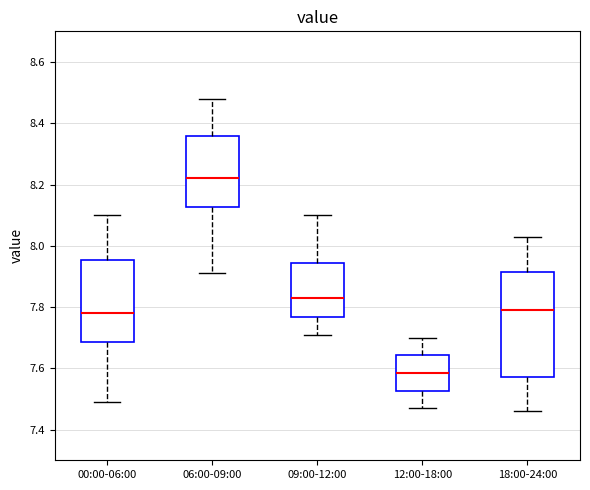

Where does the lower whisker of the box for 00:00-06:00 end on the y-axis? The values are not printed on the chart, so give them approximately, as read against the axis.

7.50